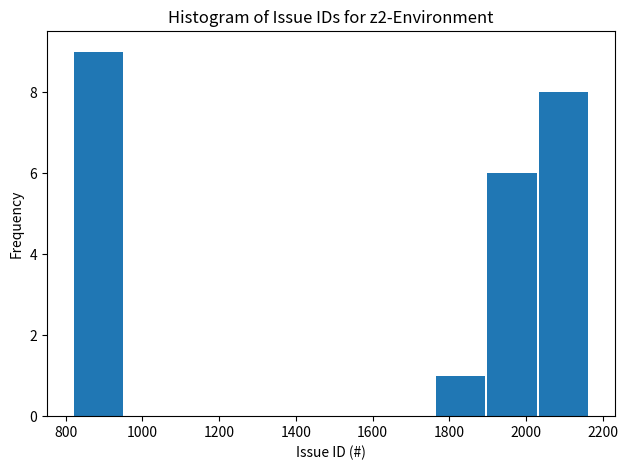

Reading left to right, list every bar in this chart as the range it spans on the x-axis followed by its height. Neither the bar edges nor the heights are printed on the chart, so give them approximately, as read against the axes.

820 to 960: 9
960 to 1080: 0
1080 to 1220: 0
1220 to 1360: 0
1360 to 1500: 0
1500 to 1620: 0
1620 to 1760: 0
1760 to 1900: 1
1900 to 2040: 6
2040 to 2160: 8